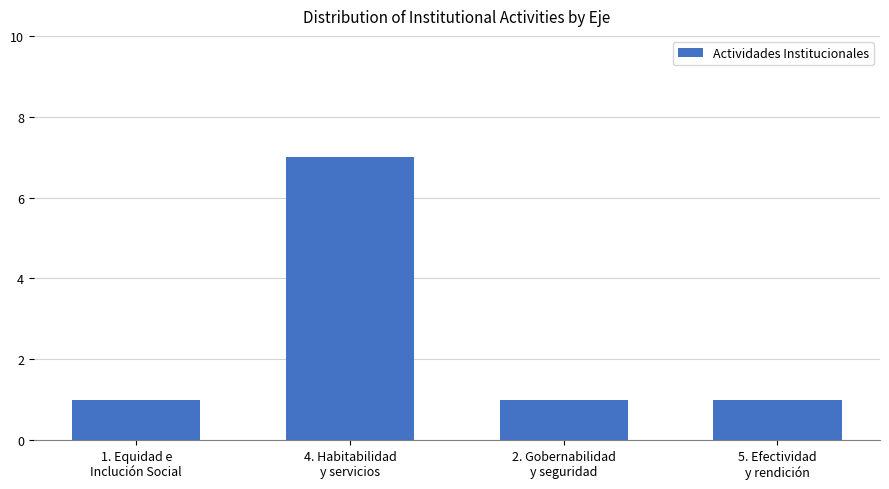

What is the value of the 2nd bar from the left?

7